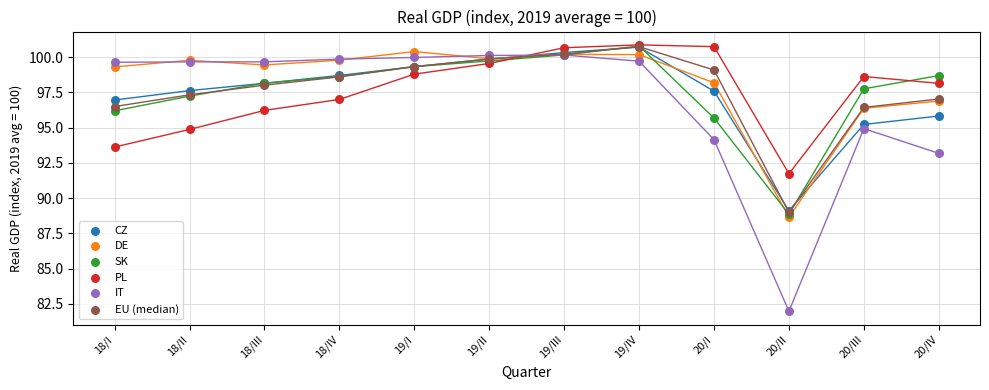

What are all the series names shown in the legend?

CZ, DE, SK, PL, IT, EU (median)